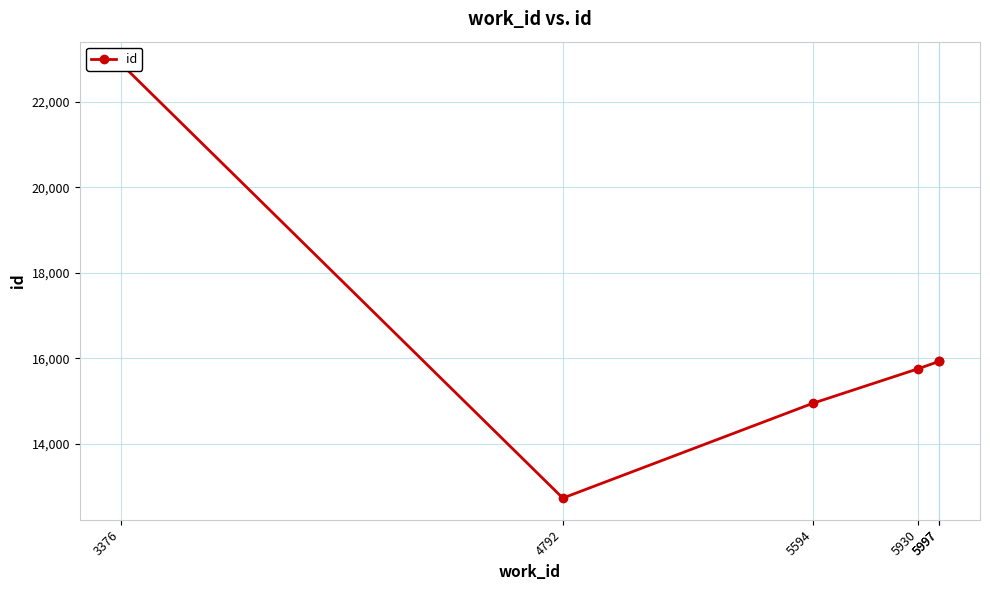

Reading left to right, what are all the values shown in this chart?

3376=22890	4792=12740	5594=14957	5930=15760	5997=15932	5997=15937